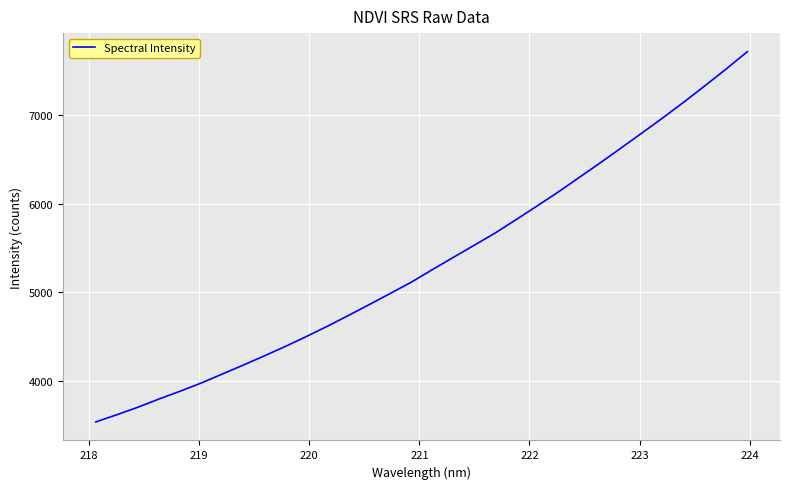

What is the greatest value displayed?

7714.3